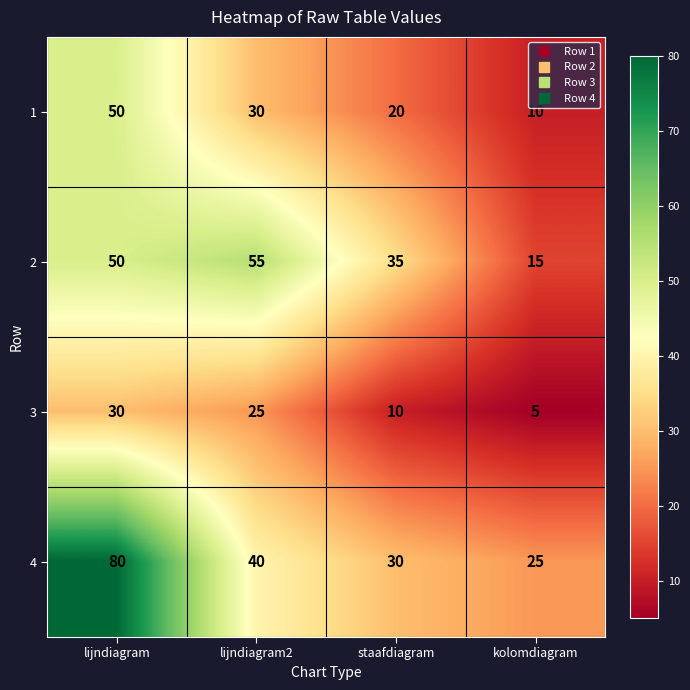

What is the difference between the highest and lowest values at lijndiagram?

50